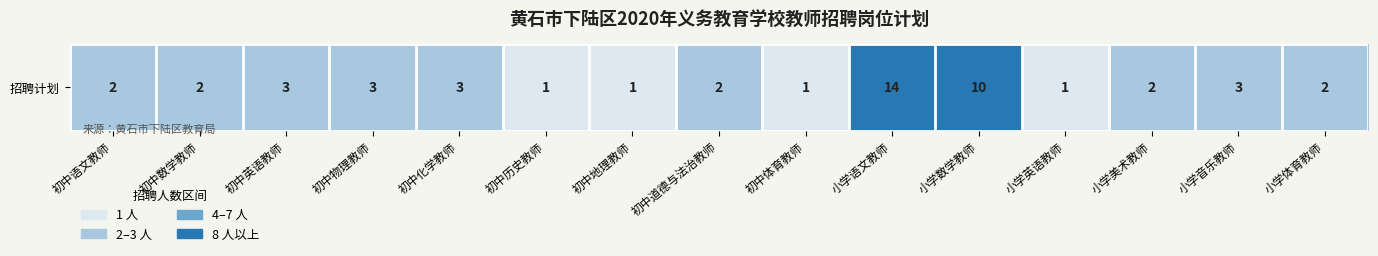

What is the maximum value shown in the chart?

14